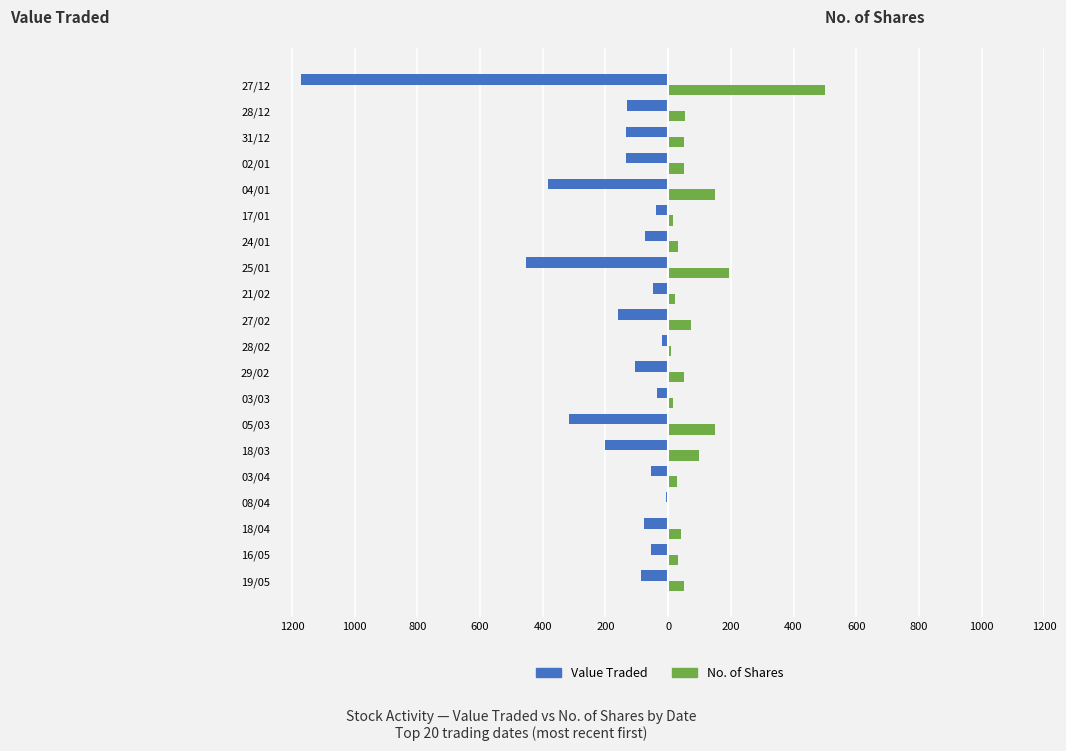

What is the difference between the maximum and minimum values in the No. of Shares series?

496